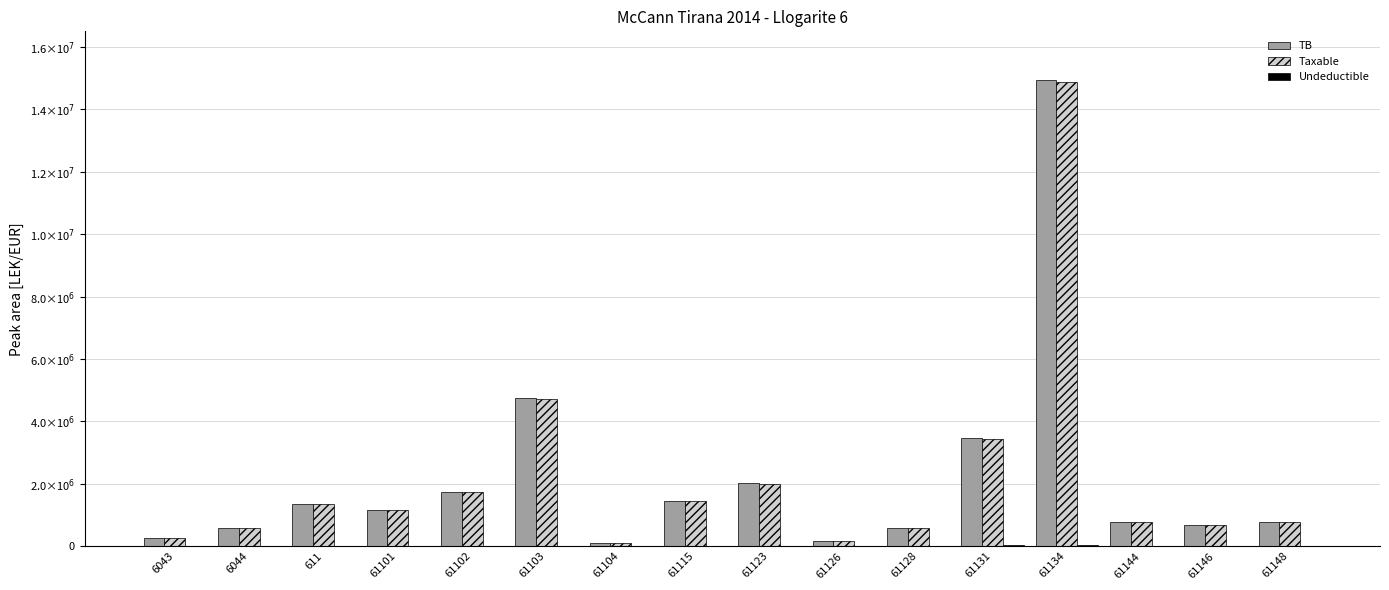

Does the chart contain stacked bars?

No